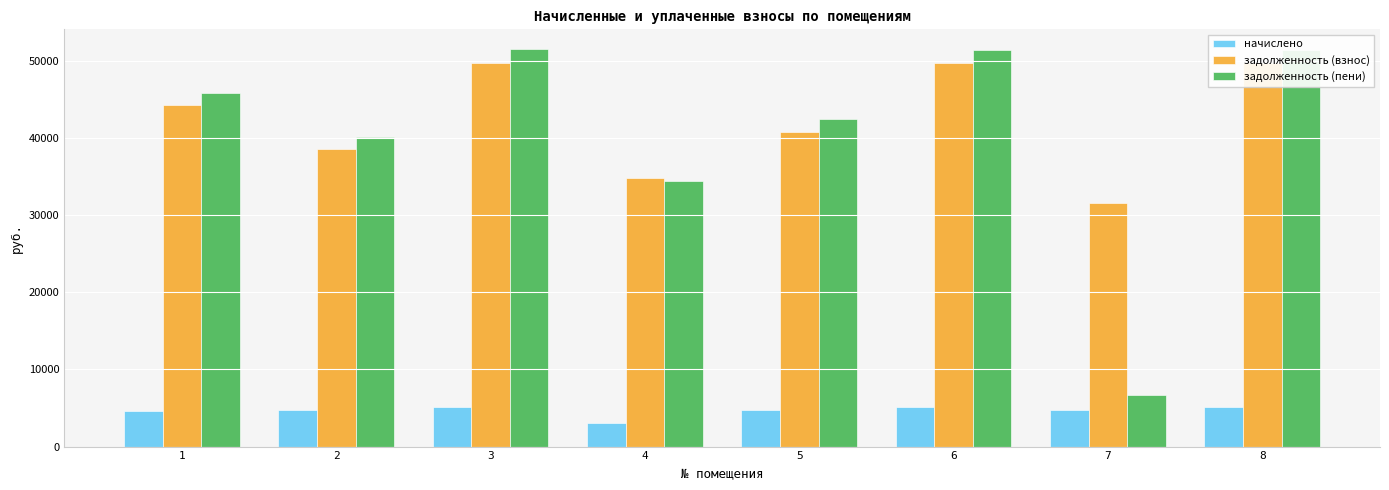

What is the average value of the начислено series?

4674.9